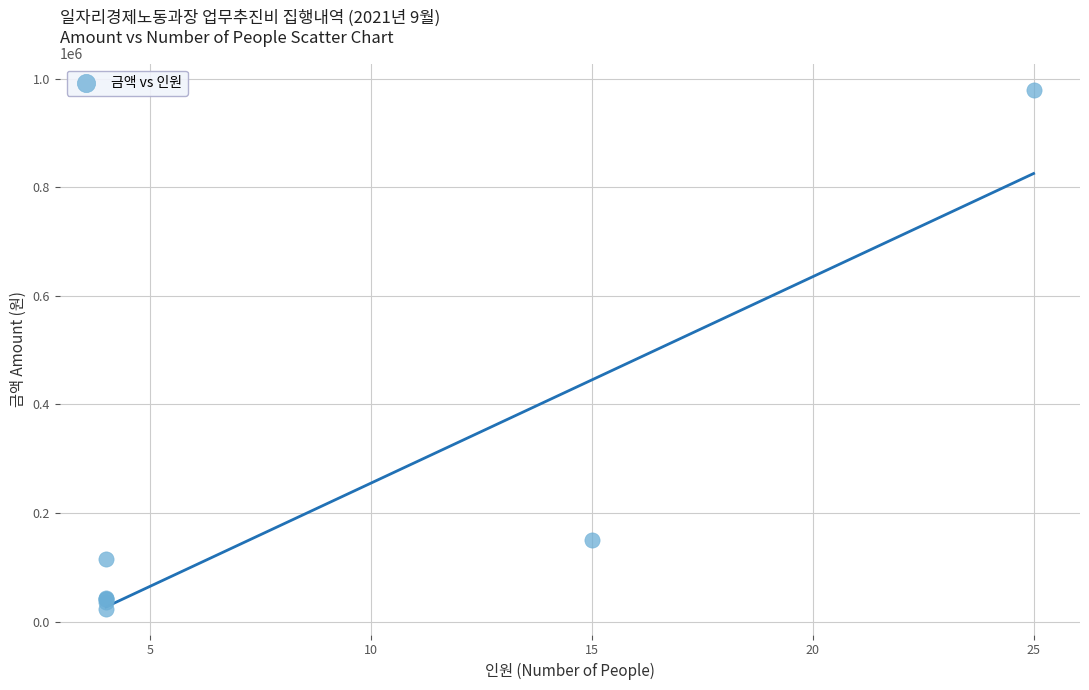

What Y value in the scatter plot is closest to 502000?

150000